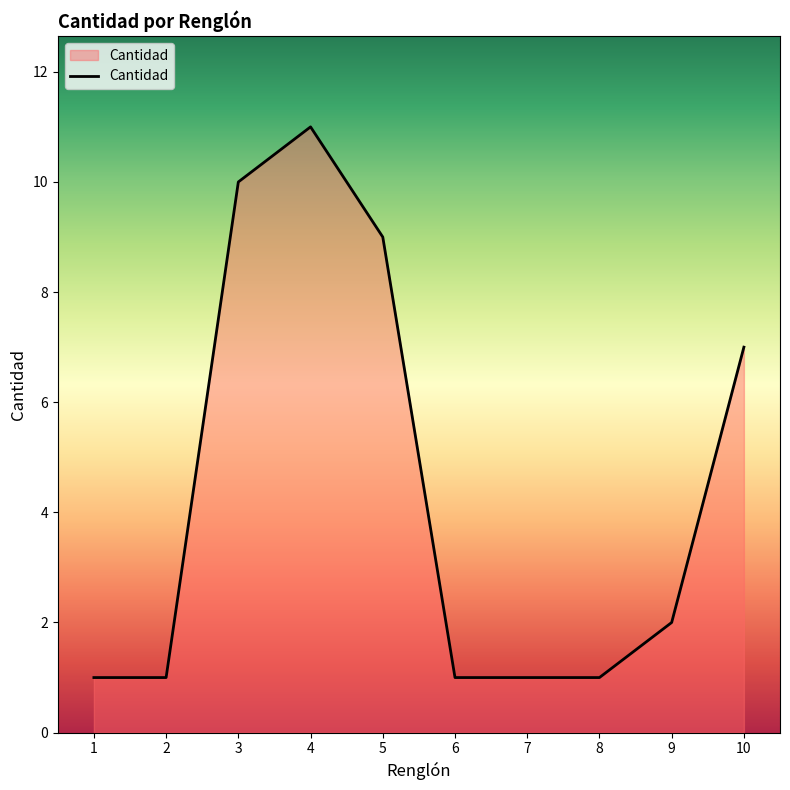

Reading left to right, extract all data points from this chart.

1	1	10	11	9	1	1	1	2	7